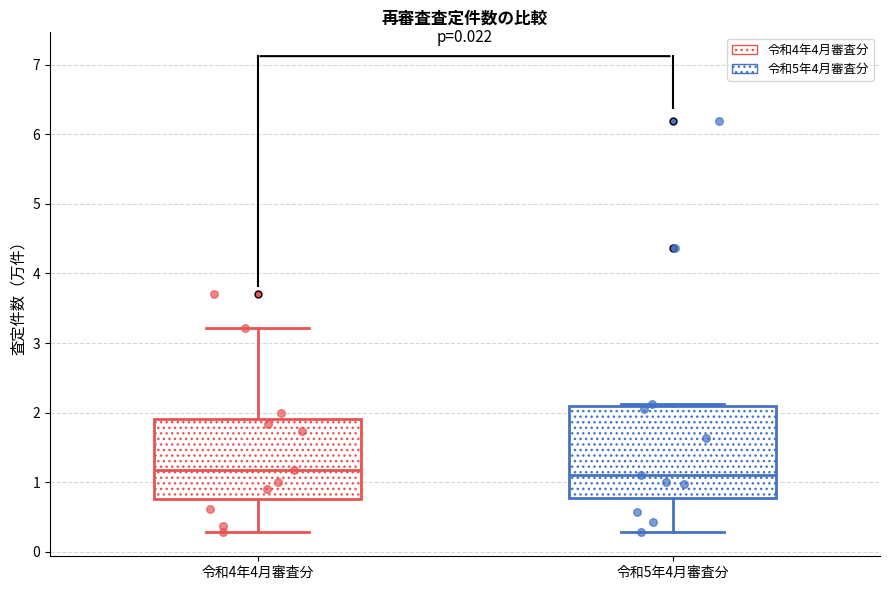

Comparing the boxes themselves (not the whiskers), which one is the tallest?

令和5年4月審査分